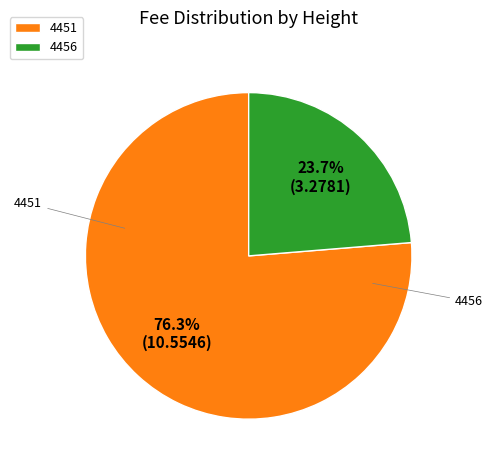

What is the ratio of the value at 4456 to the value at 4451?

0.3